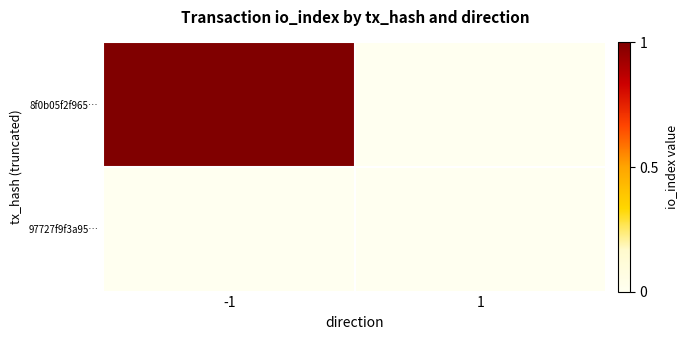

At -1, list the series in order from largest to smallest.

8f0b05f2f965…, 97727f9f3a95…